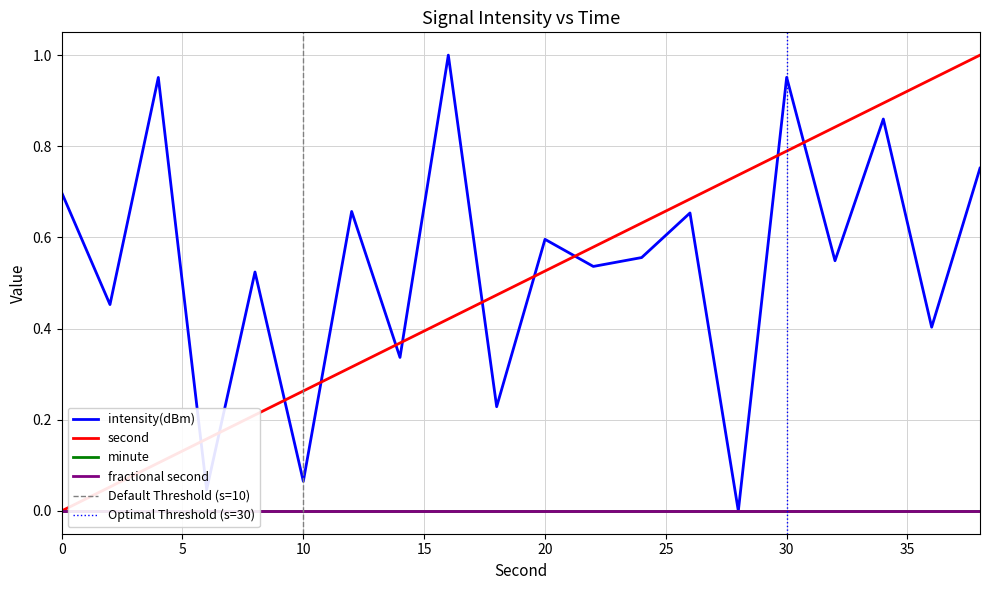

After their last crossing, which series has the higher values: intensity(dBm) or second?

second